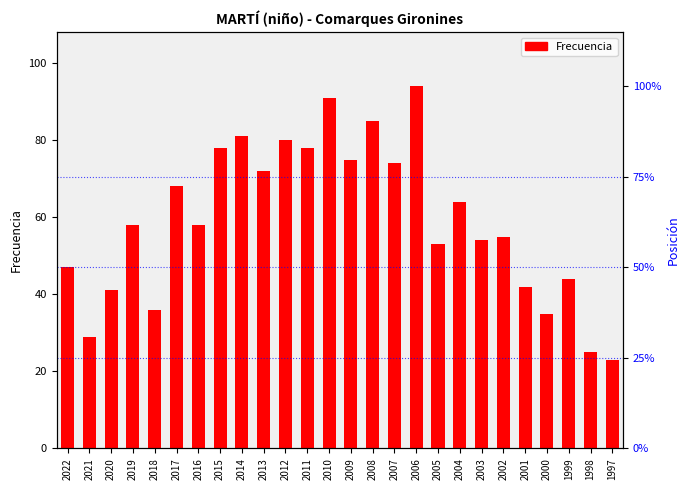

What is the sum of the values at 2007 and 2005?

127